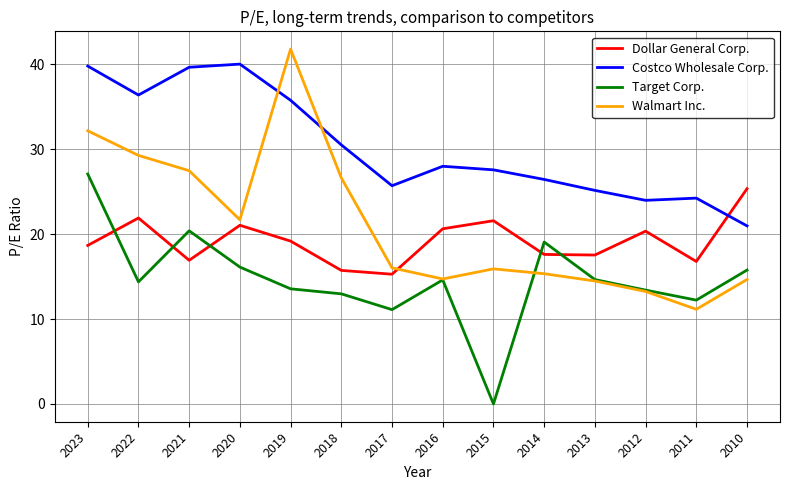

What is the difference between the Dollar General Corp. values at 2019 and 2020?

1.9